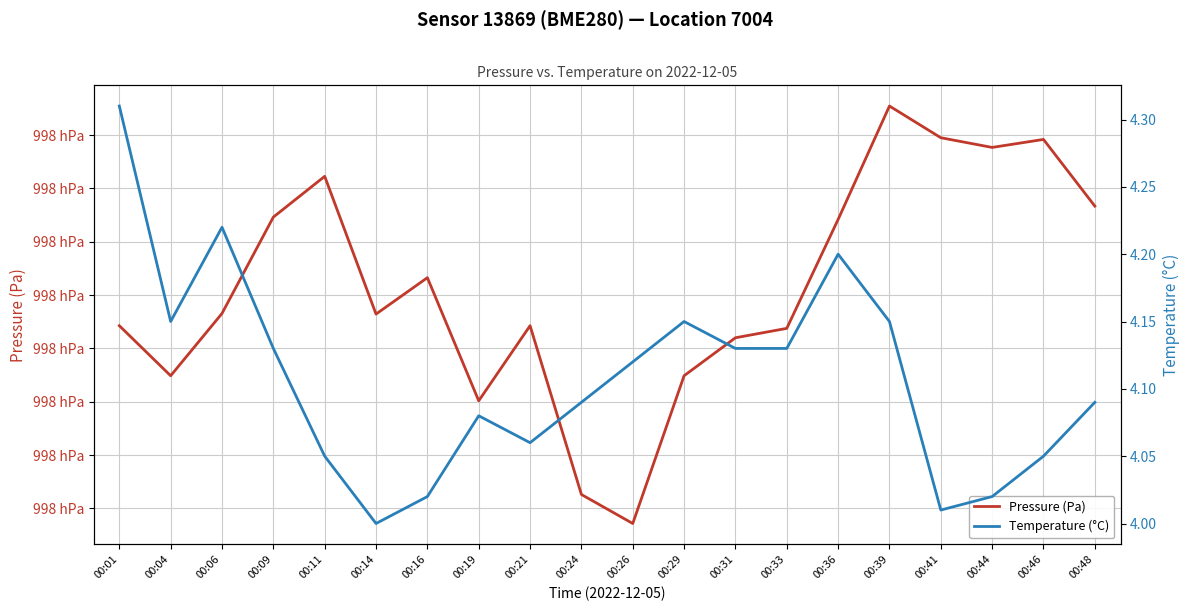

What is the average value of the Pressure (Pa) series?

99800.7